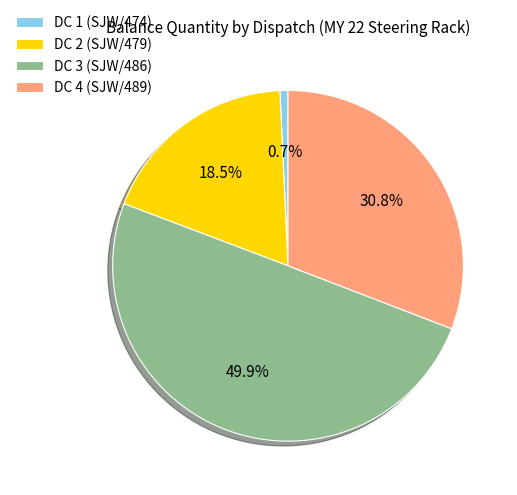

Which category has the biggest portion of the pie?

DC 3 (SJW/486)